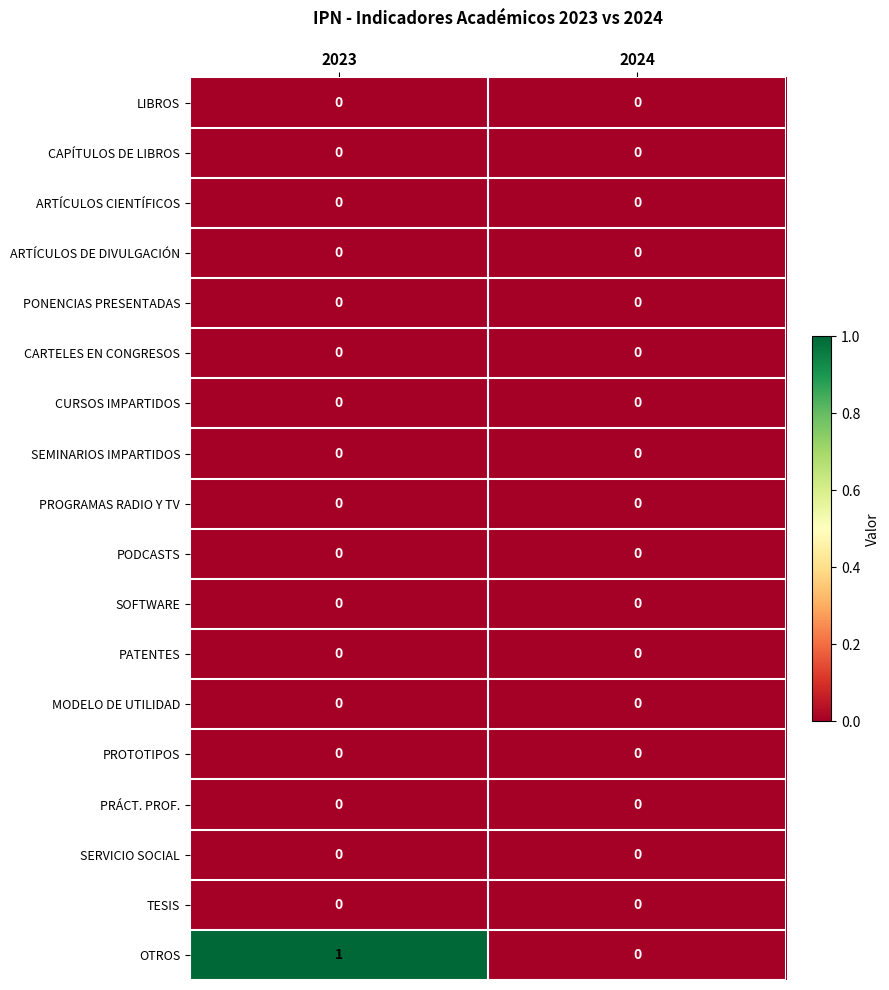

Which series has the largest range (max minus min)?

OTROS